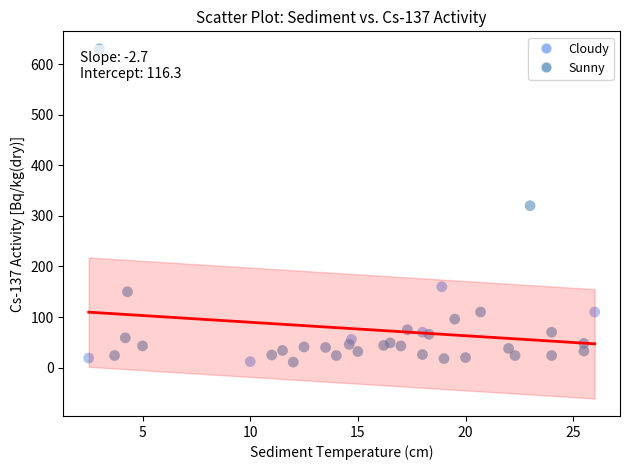

Which series reaches the maximum Y coordinate?

Sunny